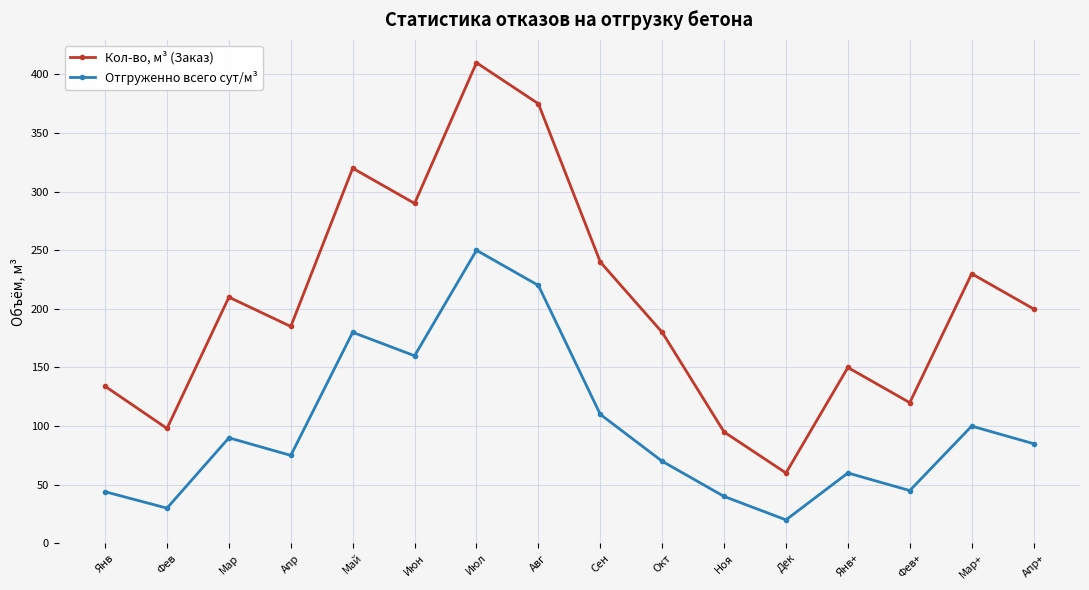

How many lines are shown in the chart?

2